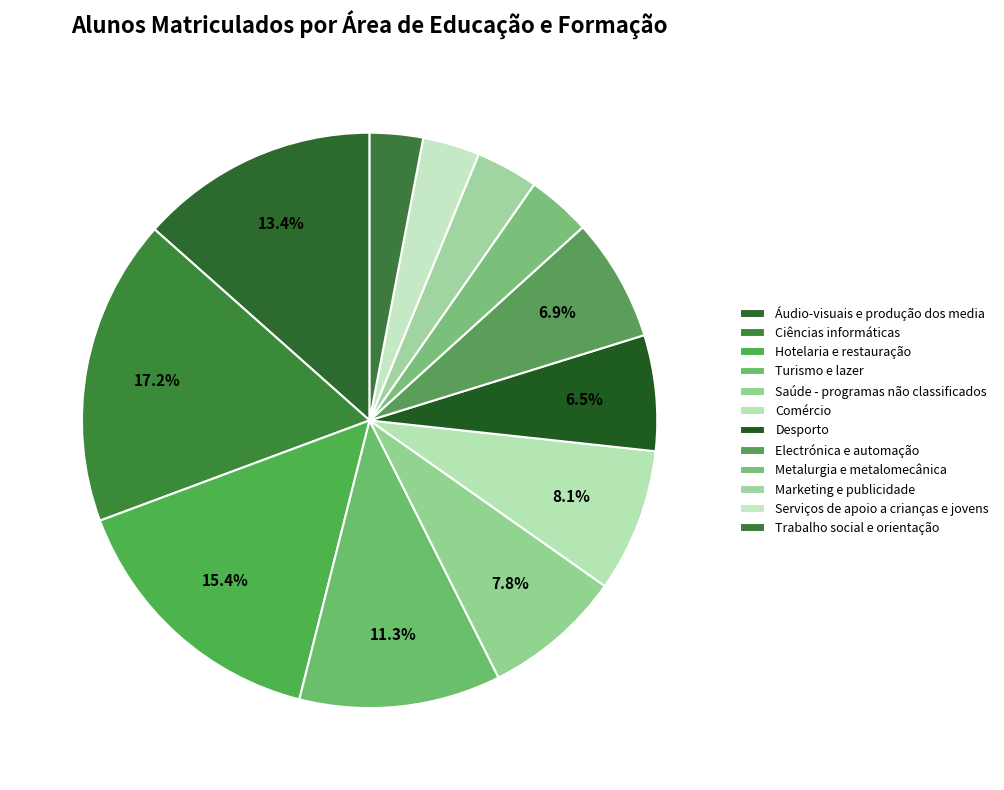

How many slices are in this pie chart?

12